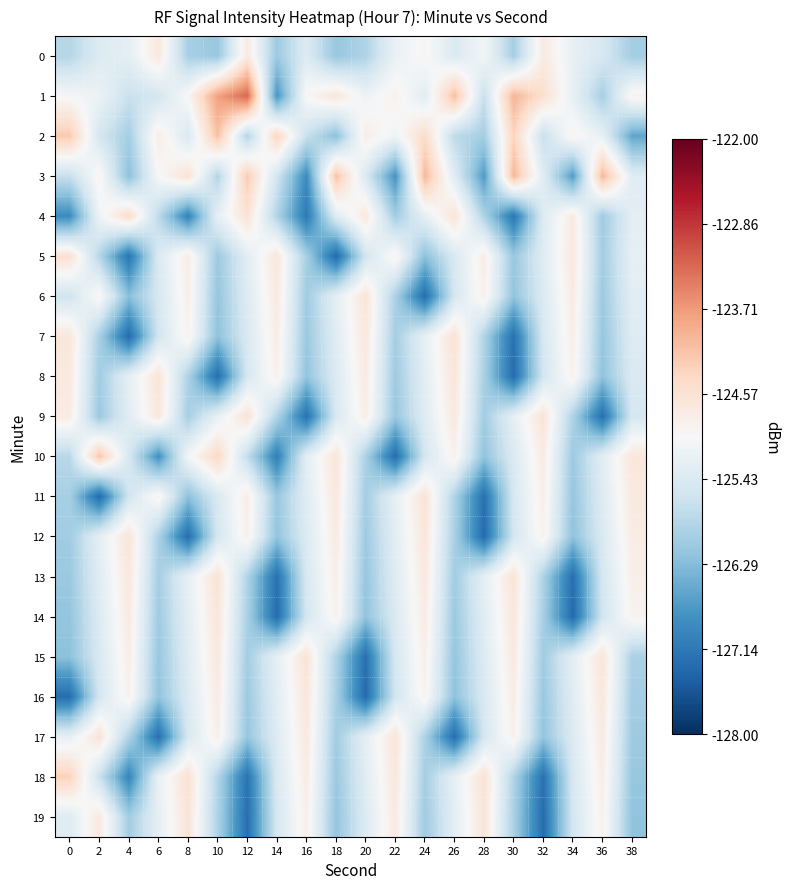

How many distinct data groups are displayed?

20